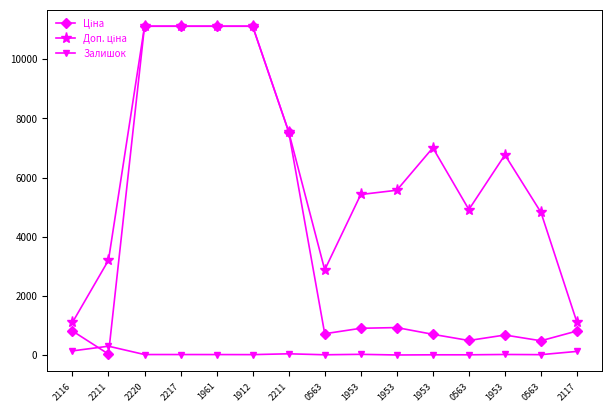

At which label is Доп. ціна closest to 6107?

1953